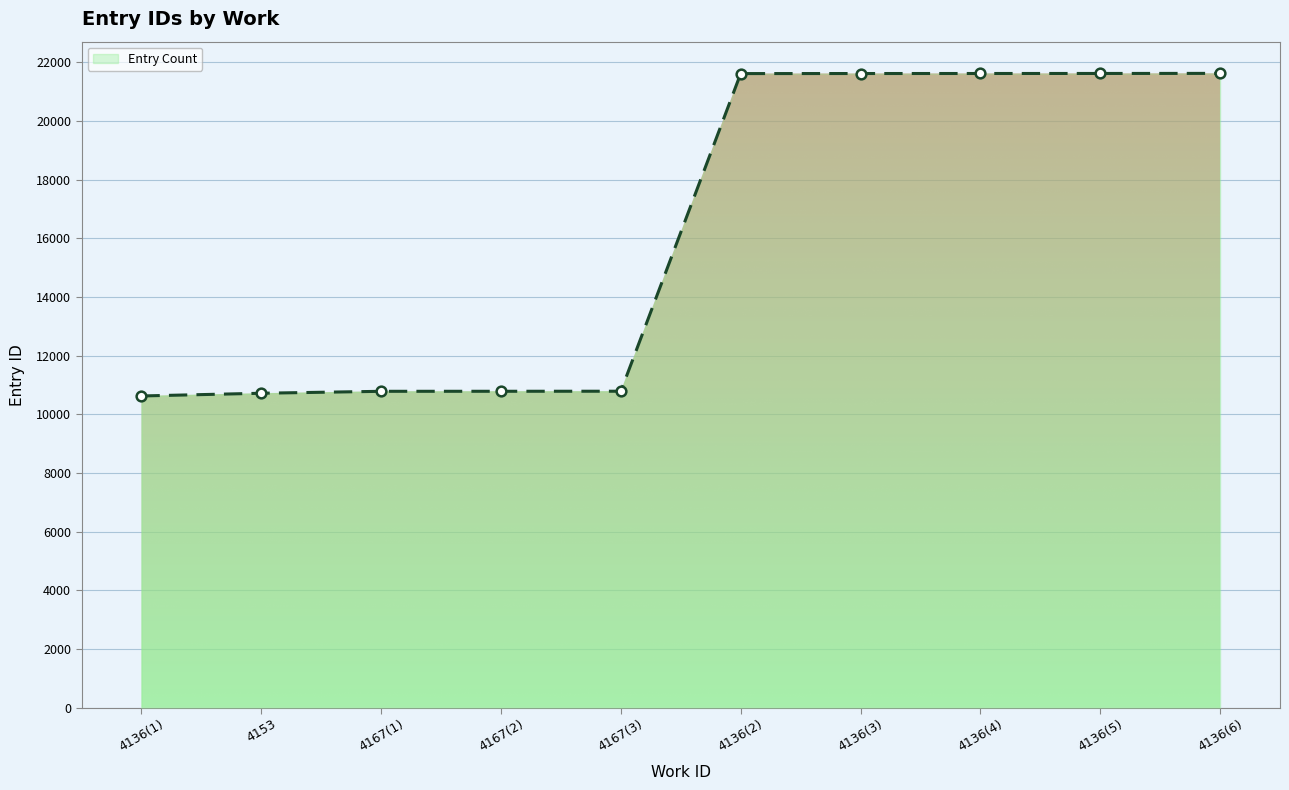

What is the ratio of the value at 4136(5) to the value at 4167(1)?

2.0